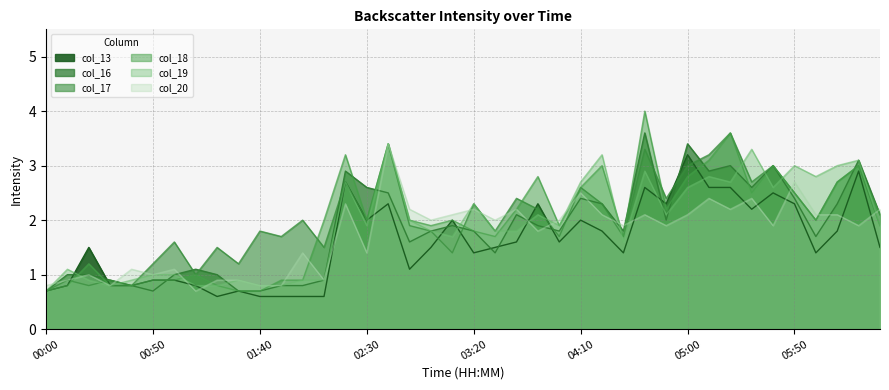

Where is the first local minimum for col_16?

00:50